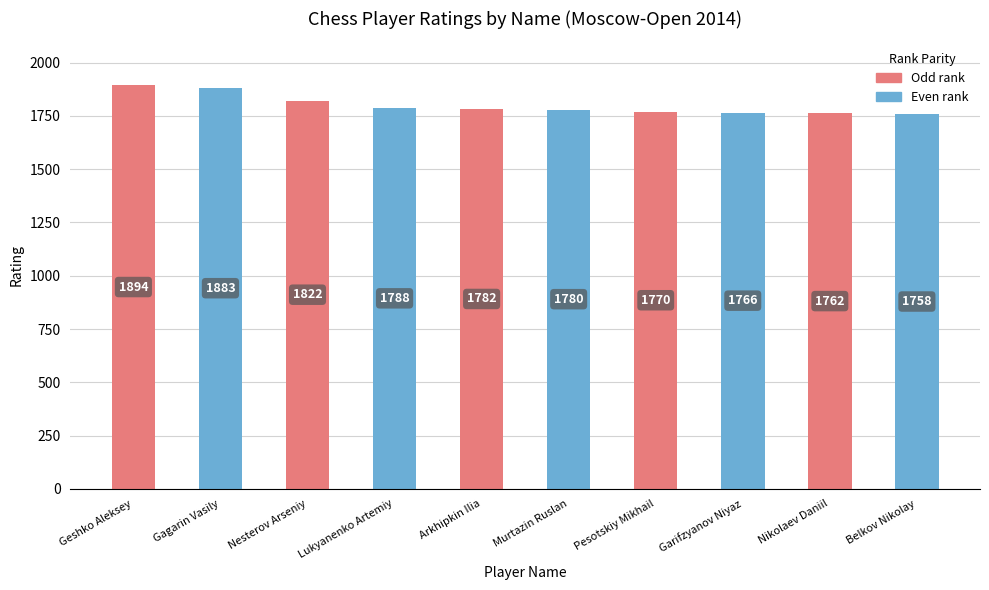

What is the maximum value shown in the chart?

1894